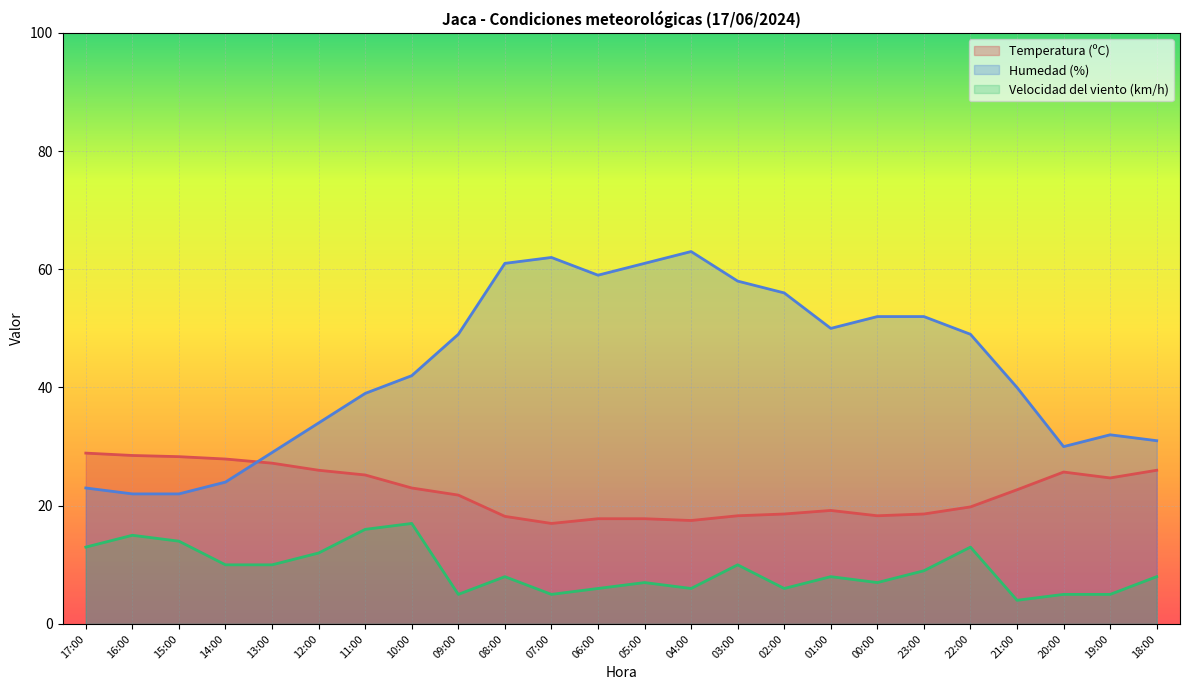

Which series has the largest total across all categories?

Humedad (%)